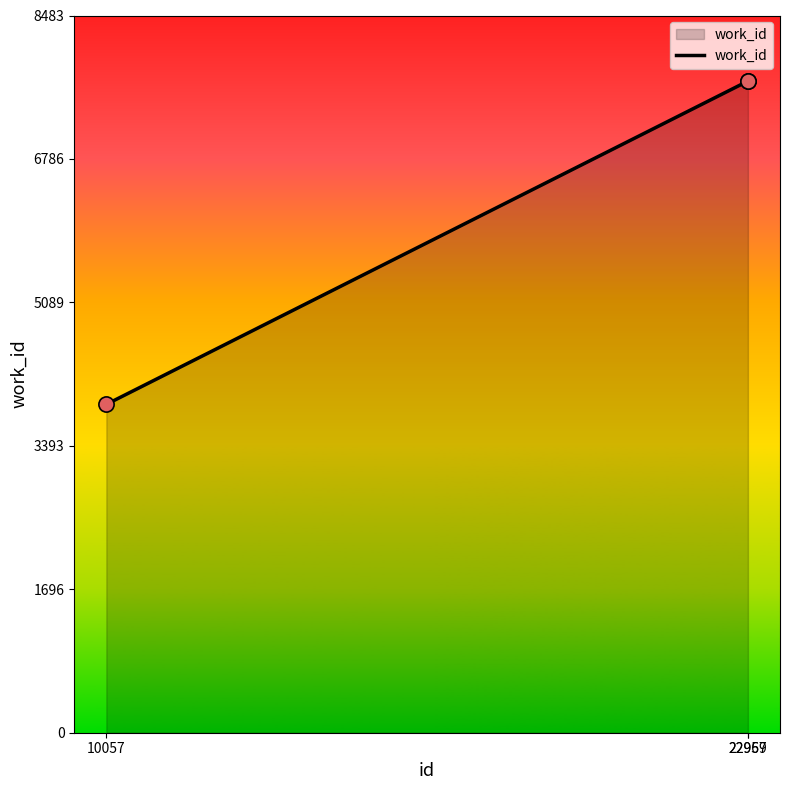

What is the change in value from 10057 to 22967?

+3828